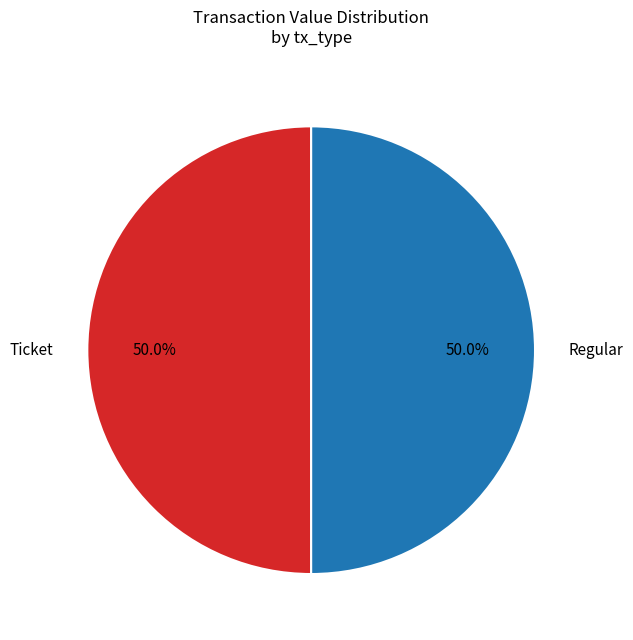

What is the ratio of the value at Ticket to the value at Regular?

1.0